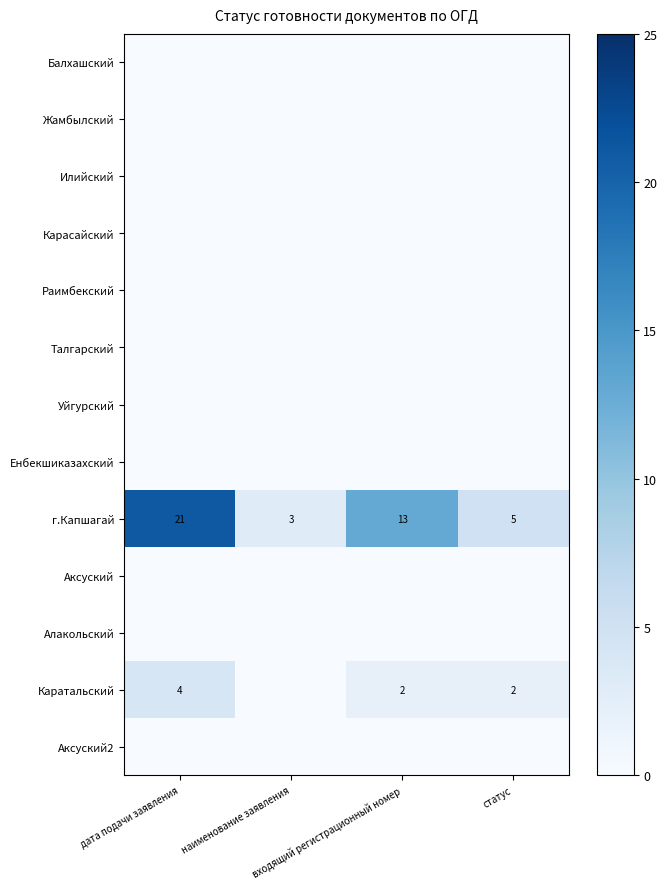

At which category is the sum across all series the highest?

дата подачи заявления